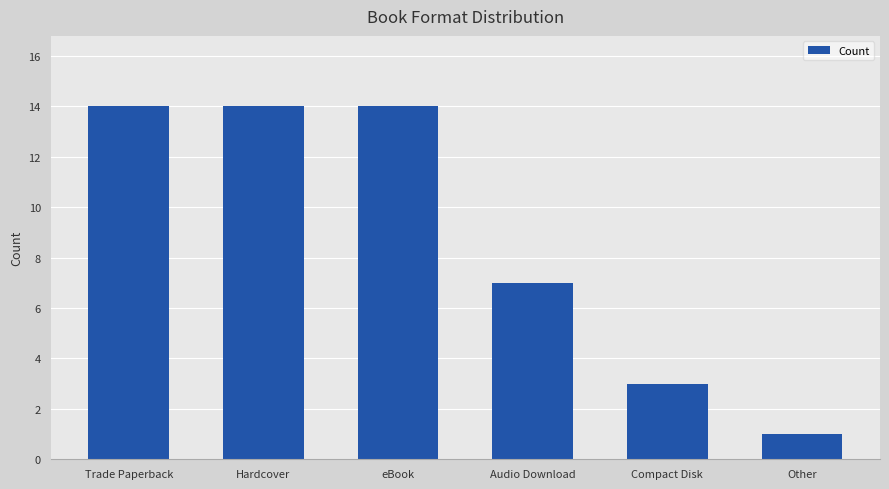

What is the sum of the values at Trade Paperback and Audio Download?

21